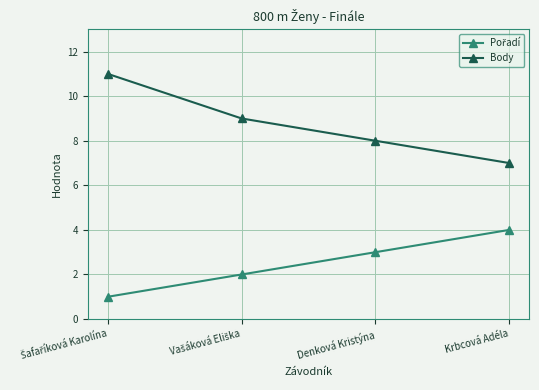

Count the number of data series in this chart.

2